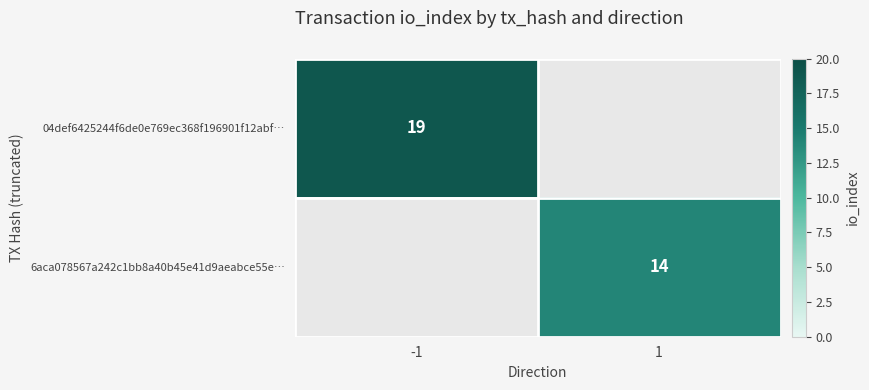

The 6aca078567a242c1bb8a40b45e41d9aeabce55e… series shows 14 at 1. True or false?

True